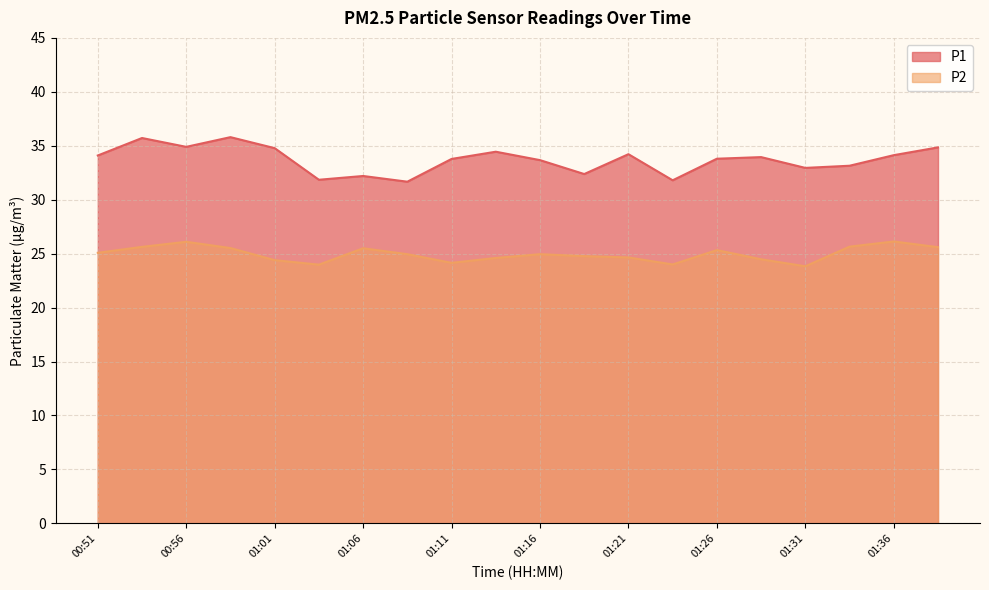

Reading right to left, list all the values displayed in this chart.

P1: 01:38=34.9	01:36=34.1	01:33=33.1	01:31=33.0	01:28=34.0	01:26=33.8	01:23=31.8	01:21=34.2	01:18=32.4	01:16=33.7	01:13=34.5	01:11=33.8	01:08=31.7	01:06=32.2	01:03=31.9	01:01=34.8	00:59=35.8	00:56=34.9	00:54=35.7	00:51=34.1
P2: 01:38=25.6	01:36=26.1	01:33=25.6	01:31=23.8	01:28=24.5	01:26=25.3	01:23=24.0	01:21=24.6	01:18=24.8	01:16=24.9	01:13=24.6	01:11=24.1	01:08=24.9	01:06=25.5	01:03=24.0	01:01=24.4	00:59=25.5	00:56=26.1	00:54=25.6	00:51=25.1